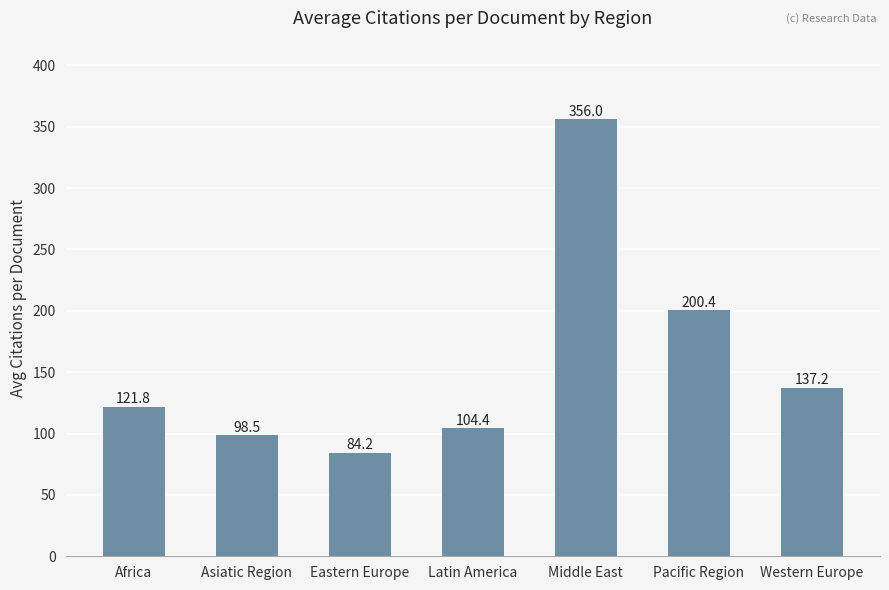

How many data points are less than 121?

3